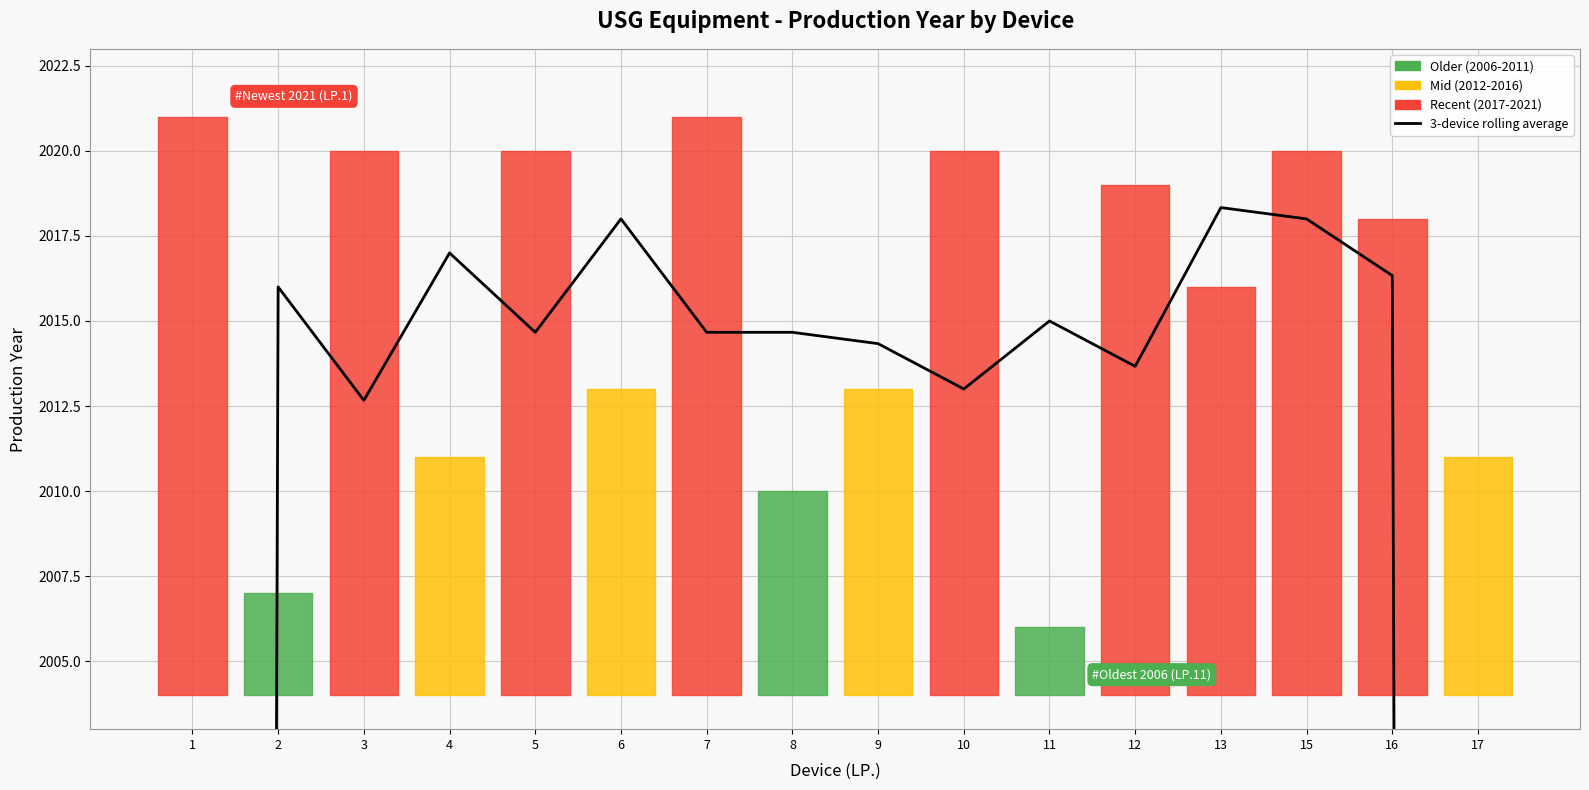

What is the change in value from 2 to 10?

-3.0